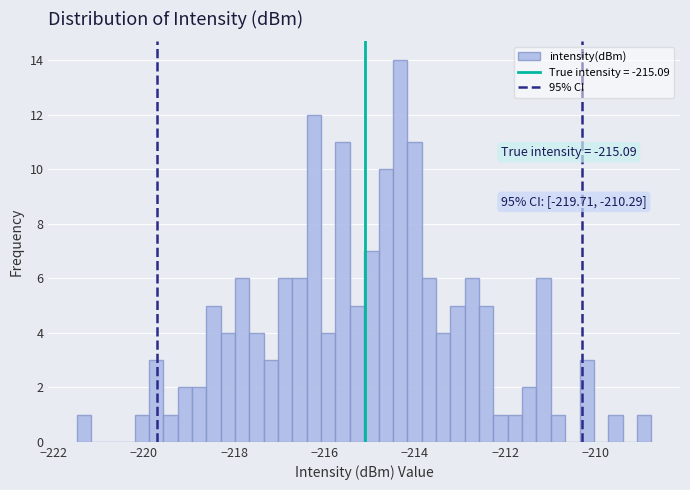

Read against the x-axis, roughly where is the centre of the tallest bar?

-214.4